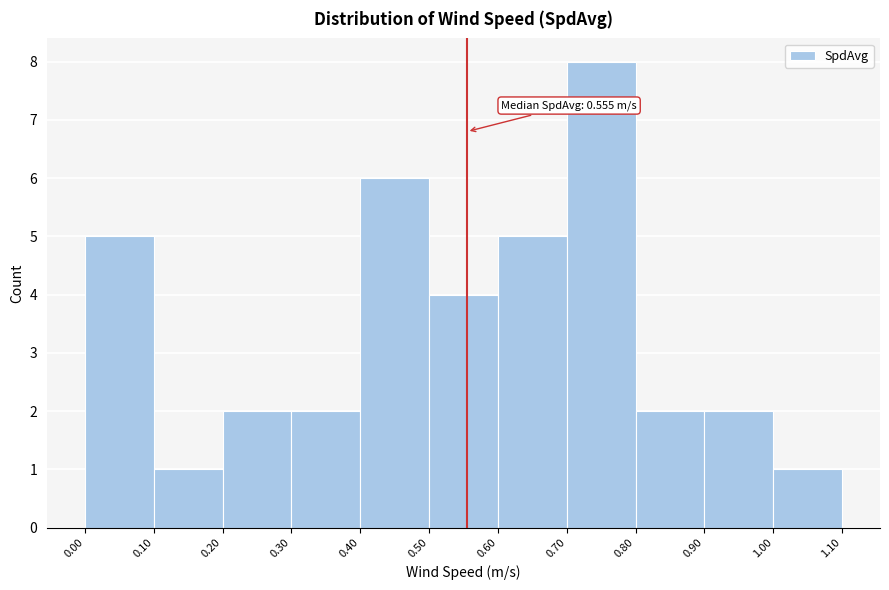

Over which range of the x-axis is the bar tallest?

0.70 to 0.80